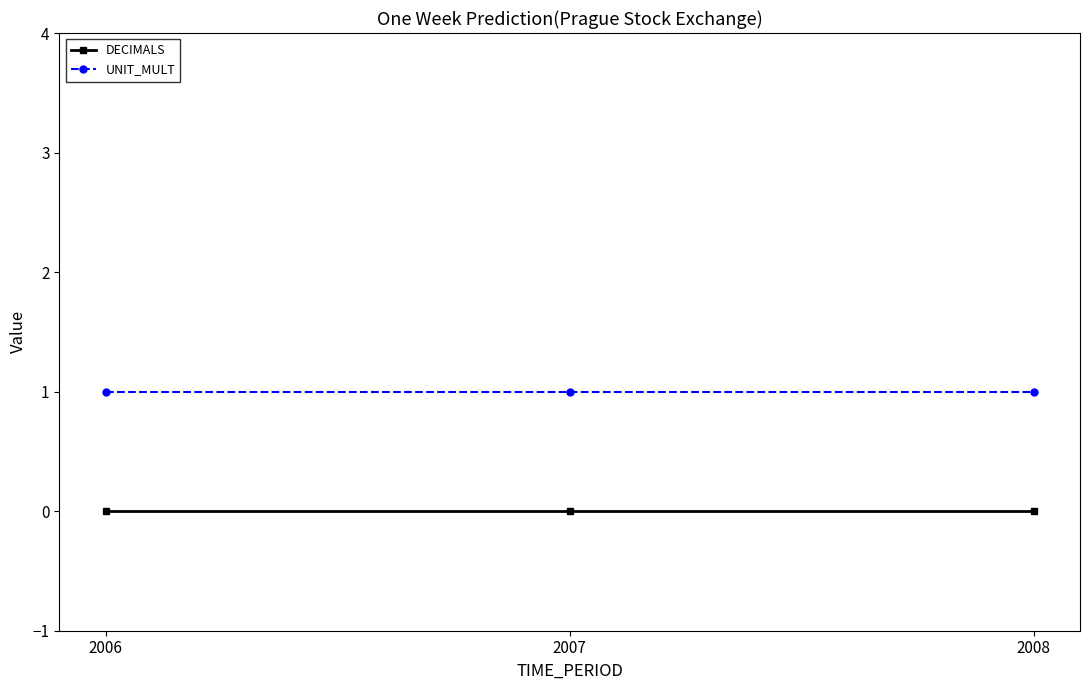

Is it true that UNIT_MULT equals 1 at 2008?

True